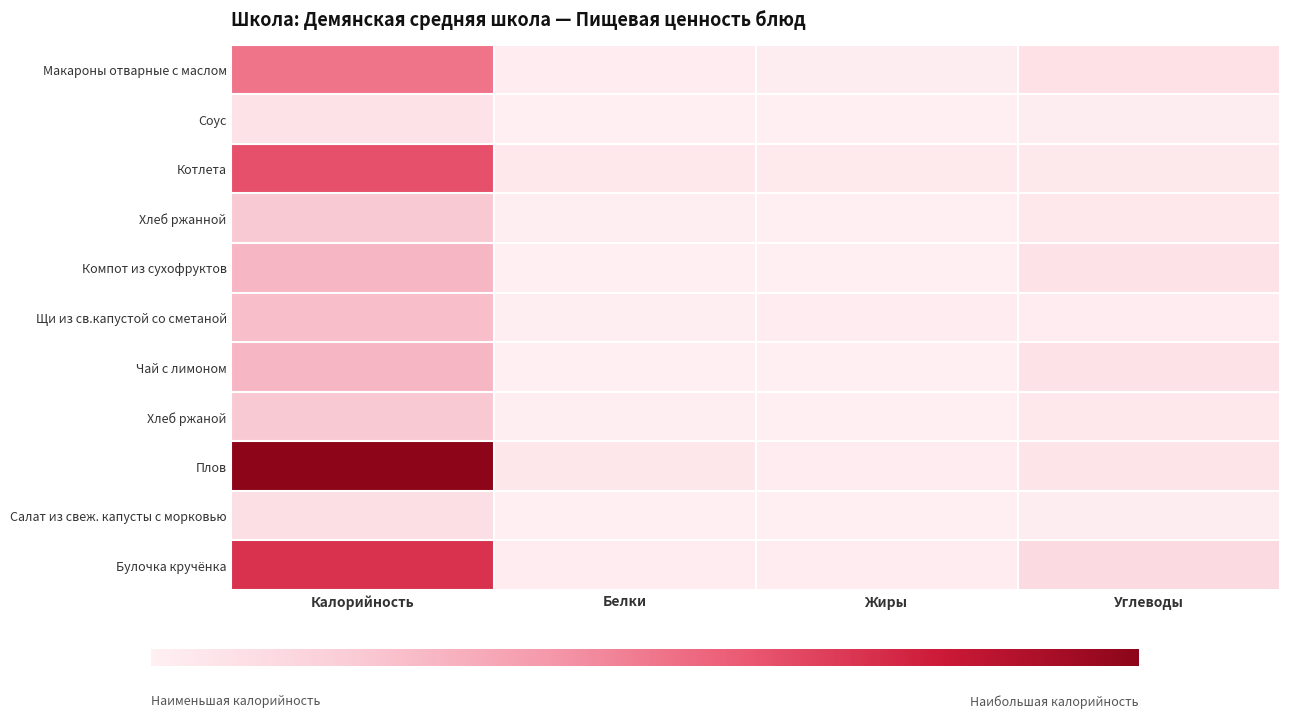

Reading left to right, transcribe all the data shown in this chart.

Макароны отварные с маслом: Калорийность=168.4	Белки=5.5	Жиры=4.5	Углеводы=26.4
Соус: Калорийность=23.0	Белки=1.0	Жиры=0.0	Углеводы=5.0
Котлета: Калорийность=205.9	Белки=14.0	Жиры=10.4	Углеводы=14.1
Хлеб ржанной: Калорийность=69.6	Белки=2.6	Жиры=0.5	Углеводы=13.4
Компот из сухофруктов: Калорийность=94.2	Белки=0.0	Жиры=0.0	Углеводы=24.8
Щи из св.капустой со сметаной: Калорийность=84.0	Белки=2.6	Жиры=5.5	Углеводы=5.7
Чай с лимоном: Калорийность=94.2	Белки=0.0	Жиры=0.0	Углеводы=24.8
Хлеб ржаной: Калорийность=69.6	Белки=2.6	Жиры=0.5	Углеводы=13.4
Плов: Калорийность=327.6	Белки=15.5	Жиры=6.1	Углеводы=21.7
Салат из свеж. капусты с морковью: Калорийность=30.1	Белки=0.9	Жиры=1.0	Углеводы=4.3
Булочка кручёнка: Калорийность=236.5	Белки=6.2	Жиры=5.1	Углеводы=40.2